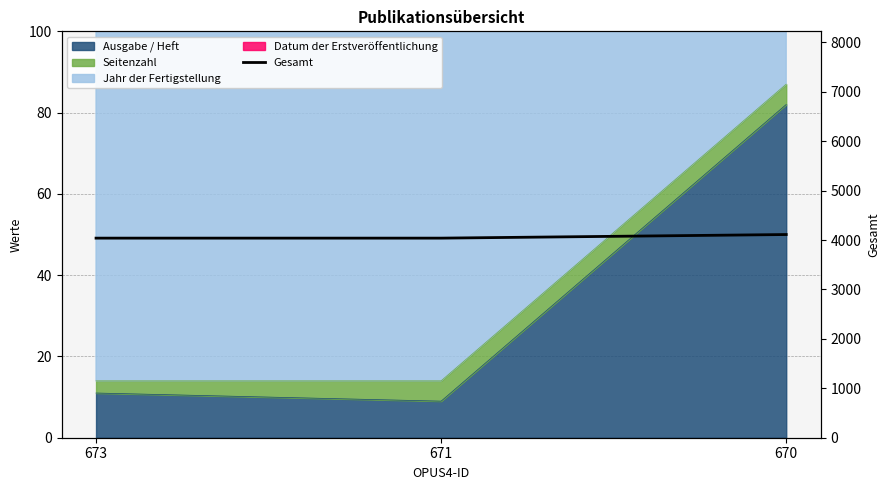

The value at 673 is 6386. True or false?

False